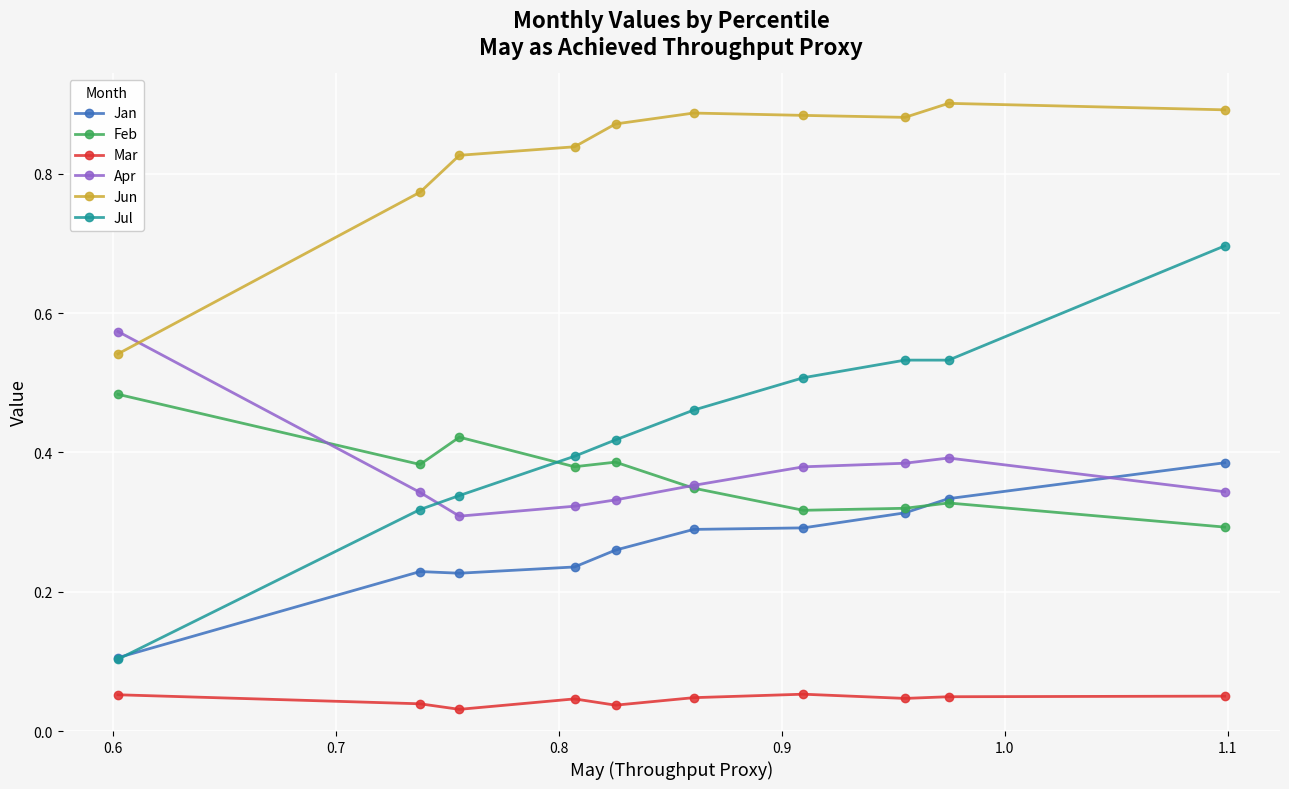

Which series has the widest spread of values?

Jul